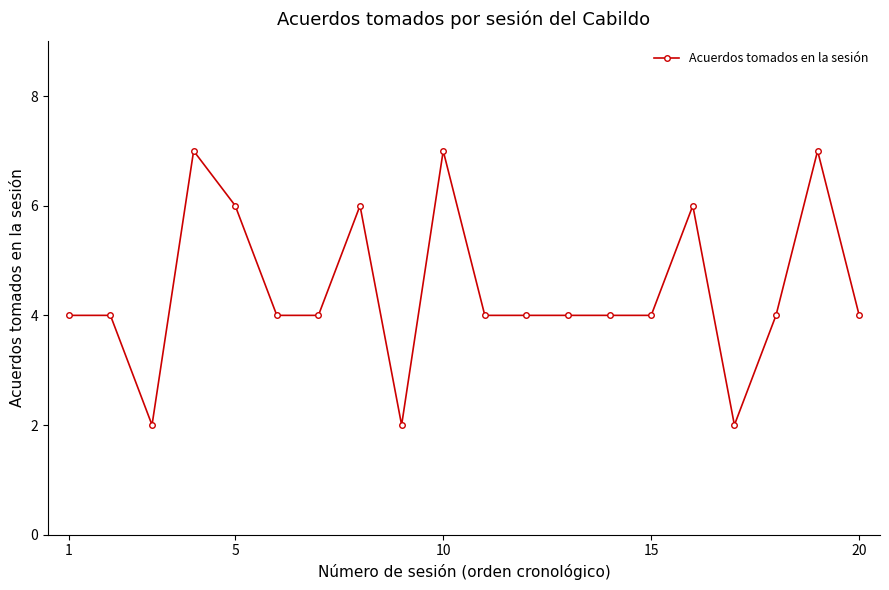

What is the greatest value displayed?

7